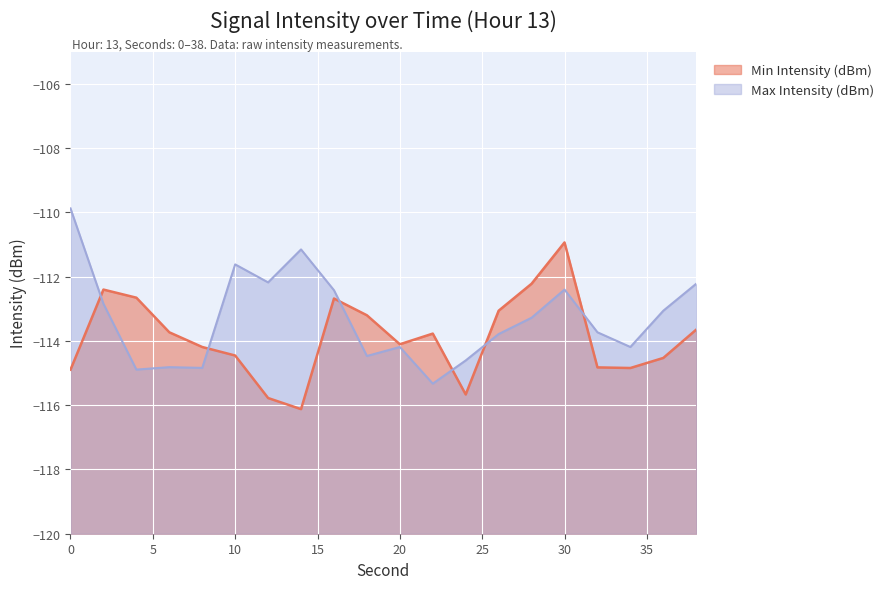

List the labels in order of Min Intensity (dBm) value, smallest first.

14, 12, 24, 0, 34, 32, 36, 10, 8, 20, 22, 6, 38, 18, 26, 16, 4, 2, 28, 30